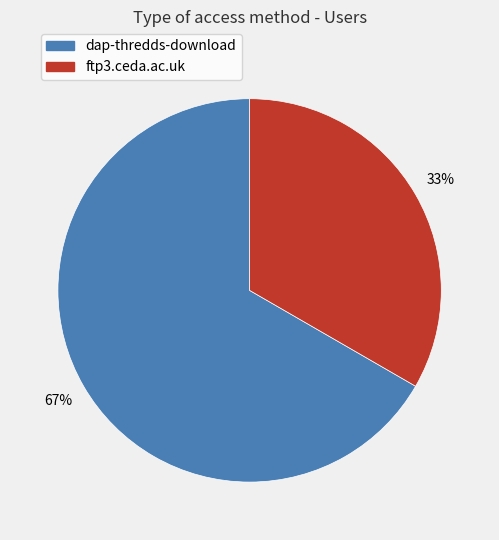

Combined, do dap-thredds-download and ftp3.ceda.ac.uk account for over 50%?

Yes